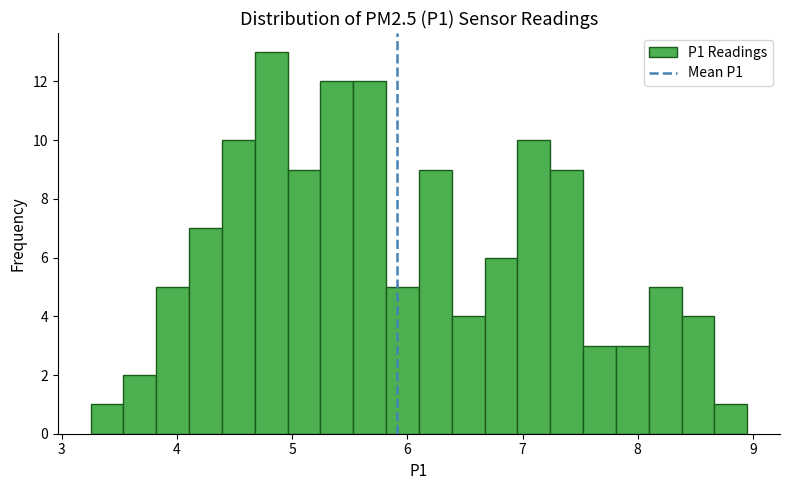

Read against the x-axis, roughly where is the centre of the tallest bar?

4.8